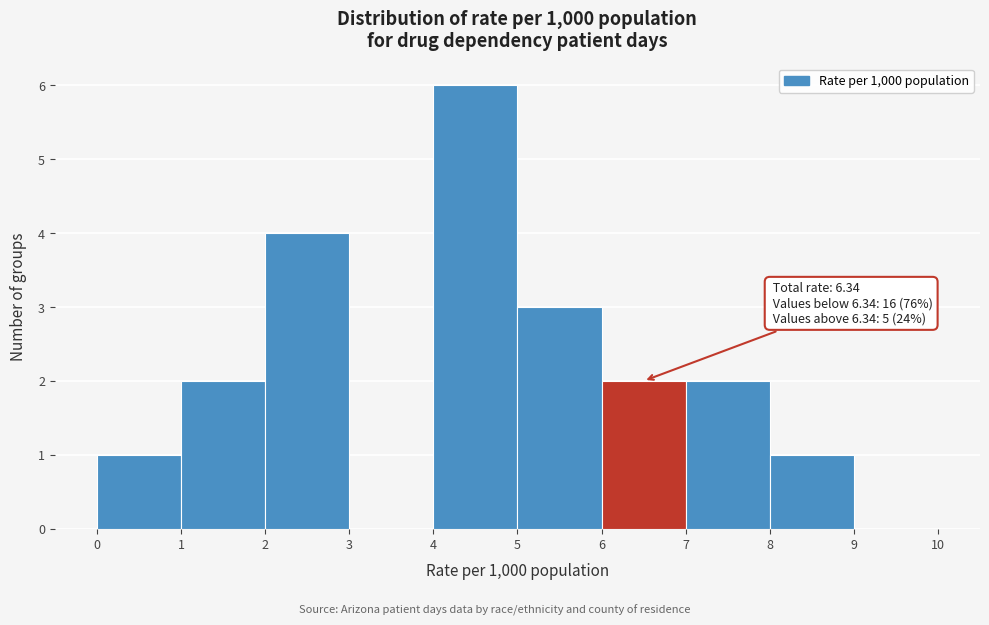

Over which range of the x-axis is the bar tallest?

4 to 5